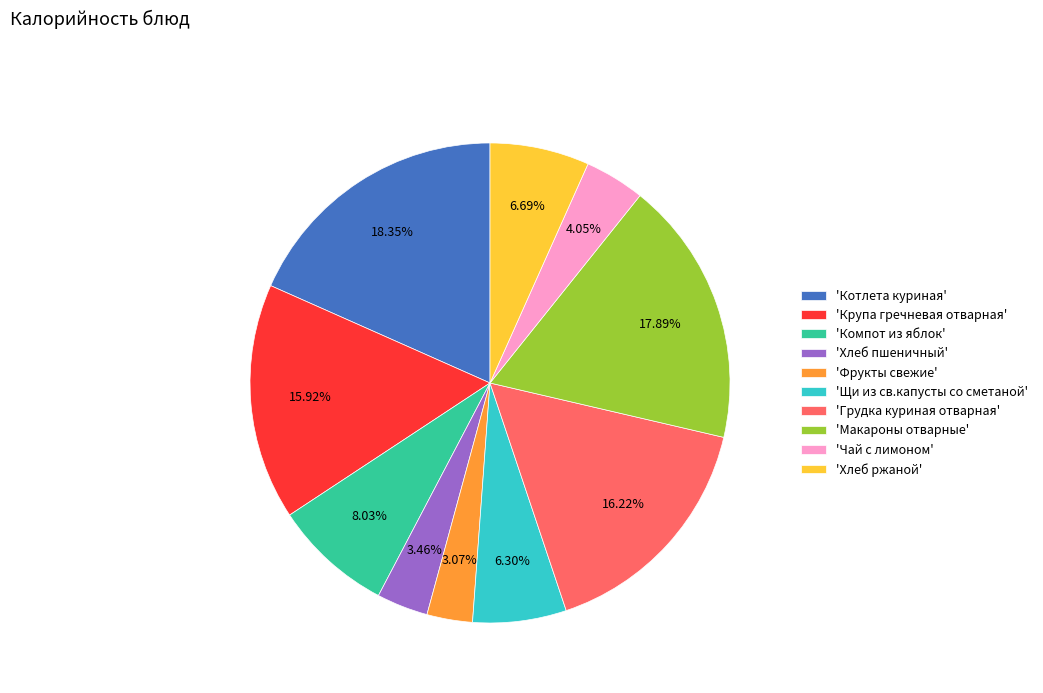

Combined, do 'Хлеб пшеничный' and 'Компот из яблок' account for over 50%?

No